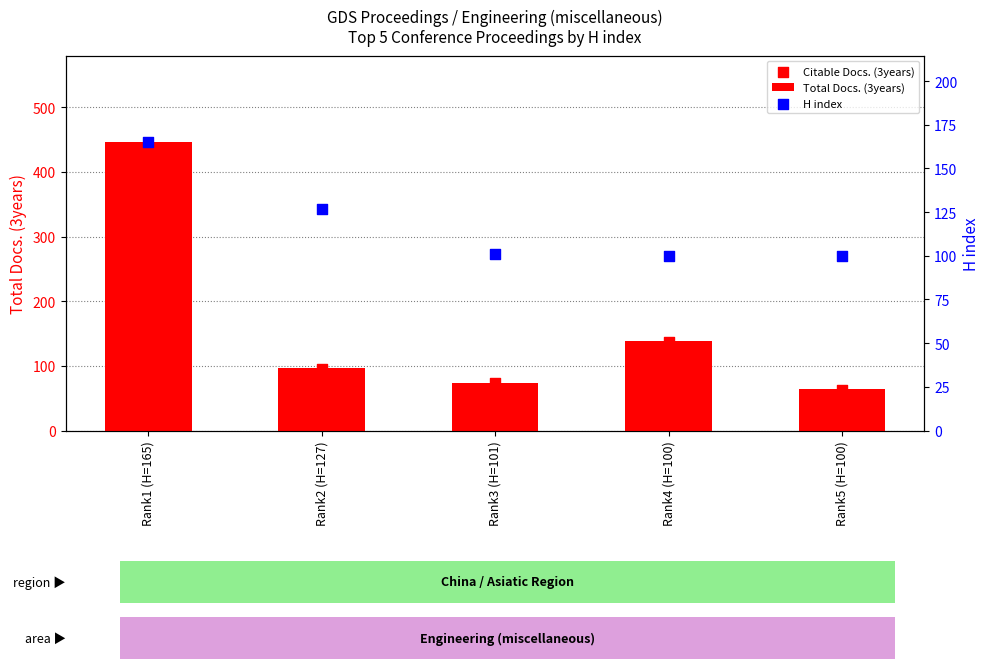

Which series has the largest total across all categories?

Total Docs. (3years)